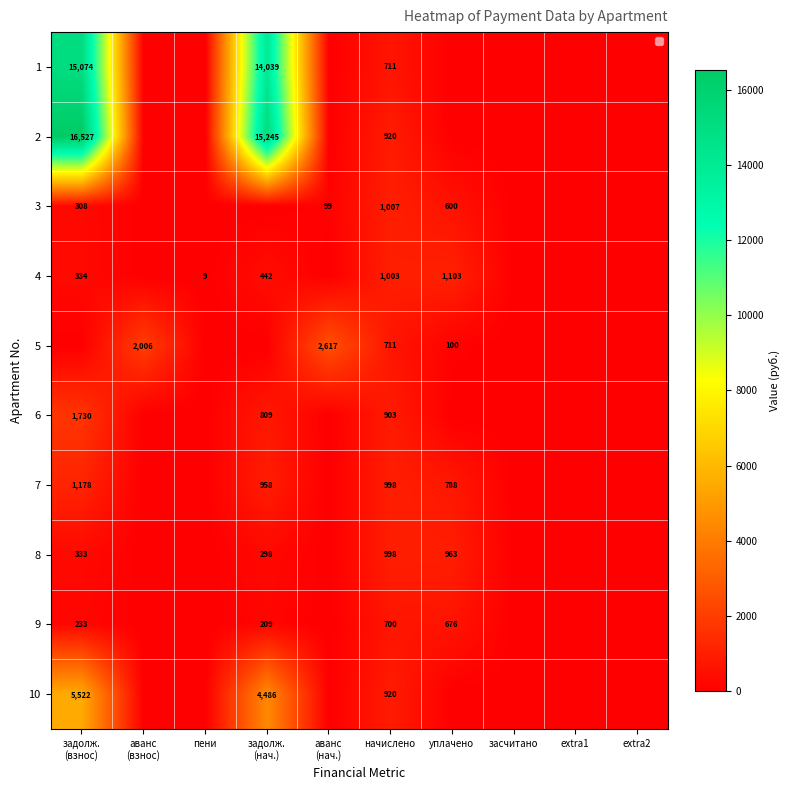

What is the difference between the maximum and second lowest values in the 10 series?

5521.9